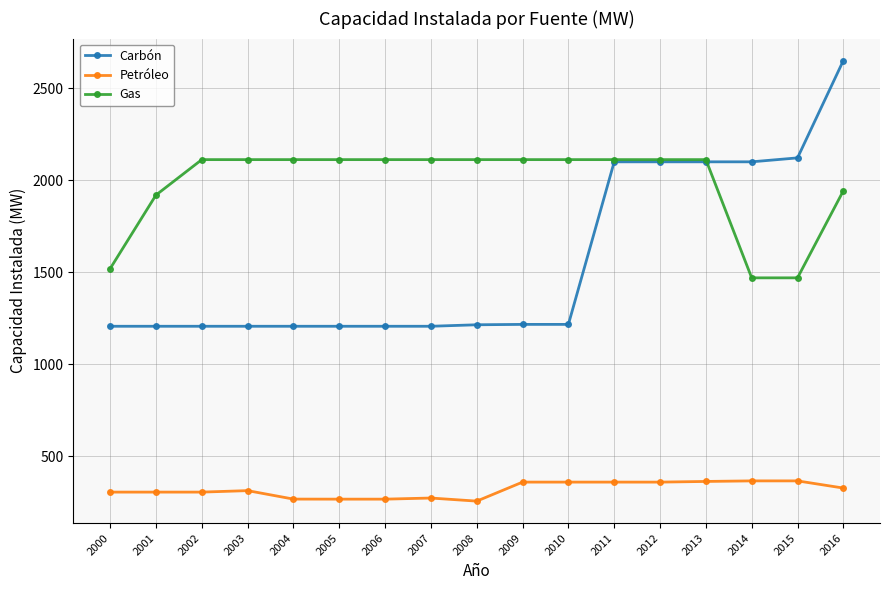

How many values in the Gas series exceed 2111?

12